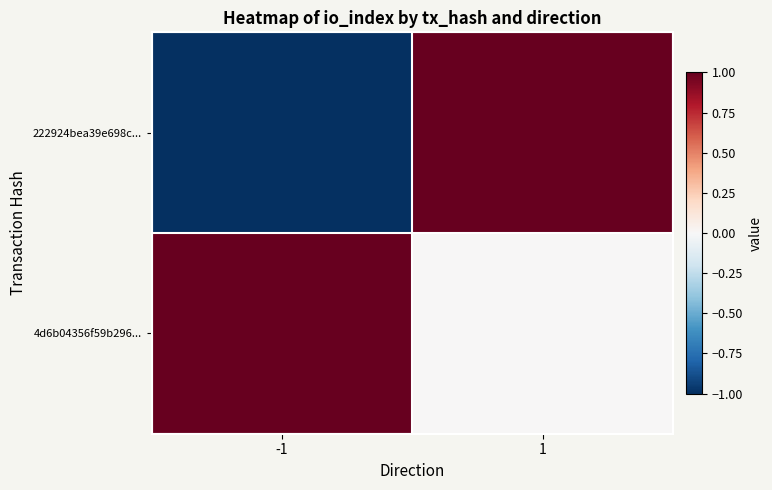

Reading right to left, transcribe all the data shown in this chart.

222924bea39e698c...: 1=1	-1=-1
4d6b04356f59b296...: 1=0	-1=1